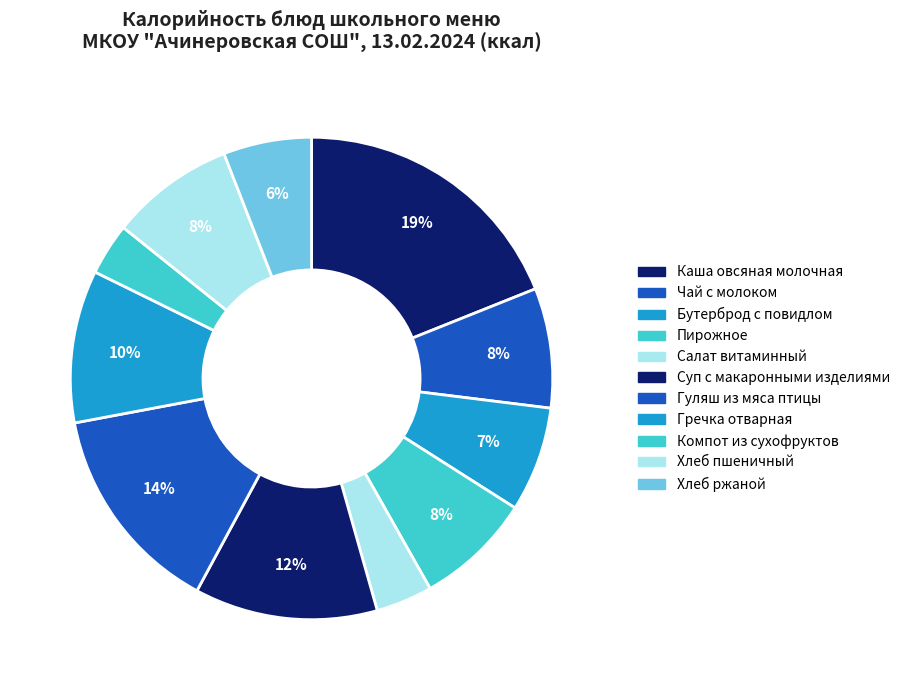

True or false: Хлеб ржаной accounts for 6% of the total.

True